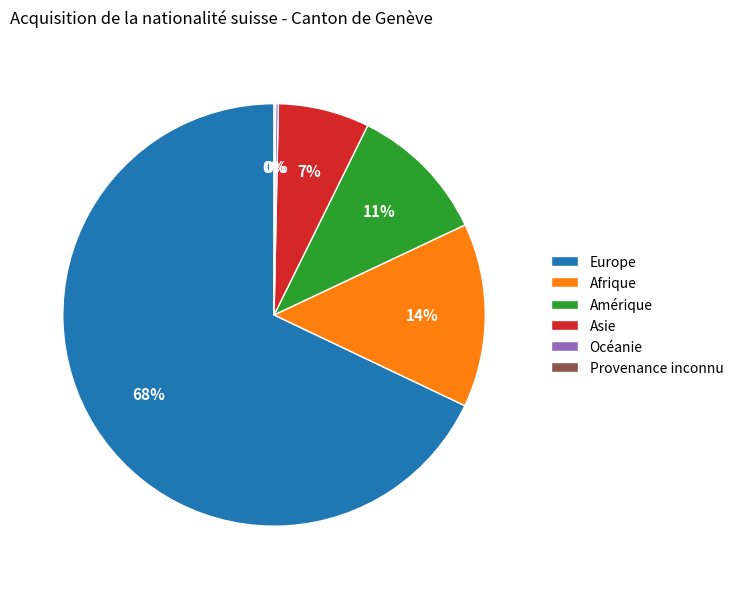

To the nearest percent, what portion does Afrique represent?

14%